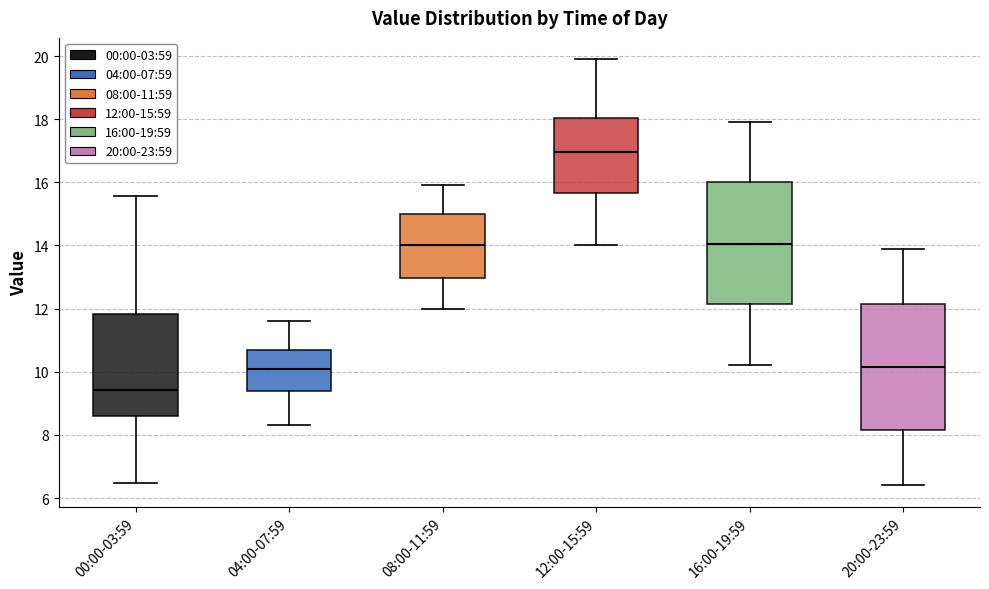

Reading left to right, read every box against the y-axis: the position of its median line, the range the box covers, and the ends of its whiskers. The values are not printed on the chart, so give them approximately, as read against the axis.

00:00-03:59: median 9.4, box 8.6 to 11.8, whiskers 6.4 to 15.6
04:00-07:59: median 10.2, box 9.4 to 10.8, whiskers 8.4 to 11.6
08:00-11:59: median 14.0, box 13.0 to 15.0, whiskers 12.0 to 16.0
12:00-15:59: median 17.0, box 15.6 to 18.0, whiskers 14.0 to 20.0
16:00-19:59: median 14.0, box 12.2 to 16.0, whiskers 10.2 to 18.0
20:00-23:59: median 10.2, box 8.2 to 12.2, whiskers 6.4 to 14.0